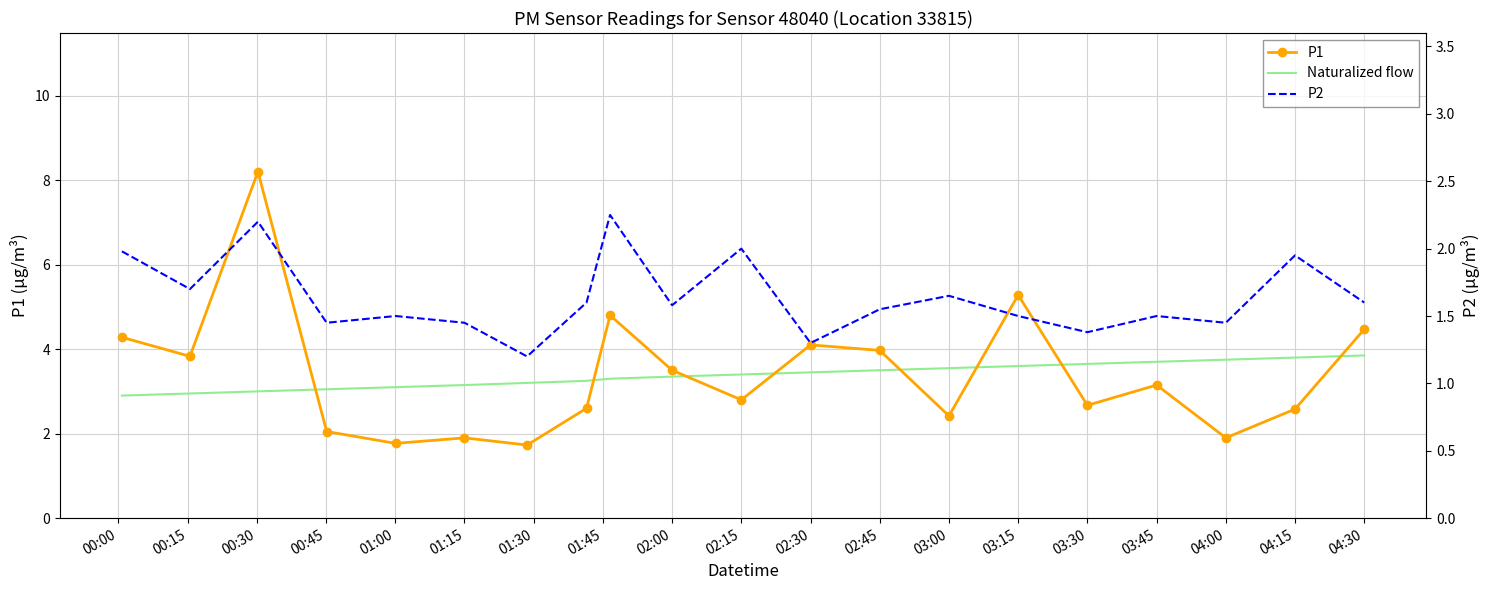

At which label is Naturalized flow closest to 3?

00:30